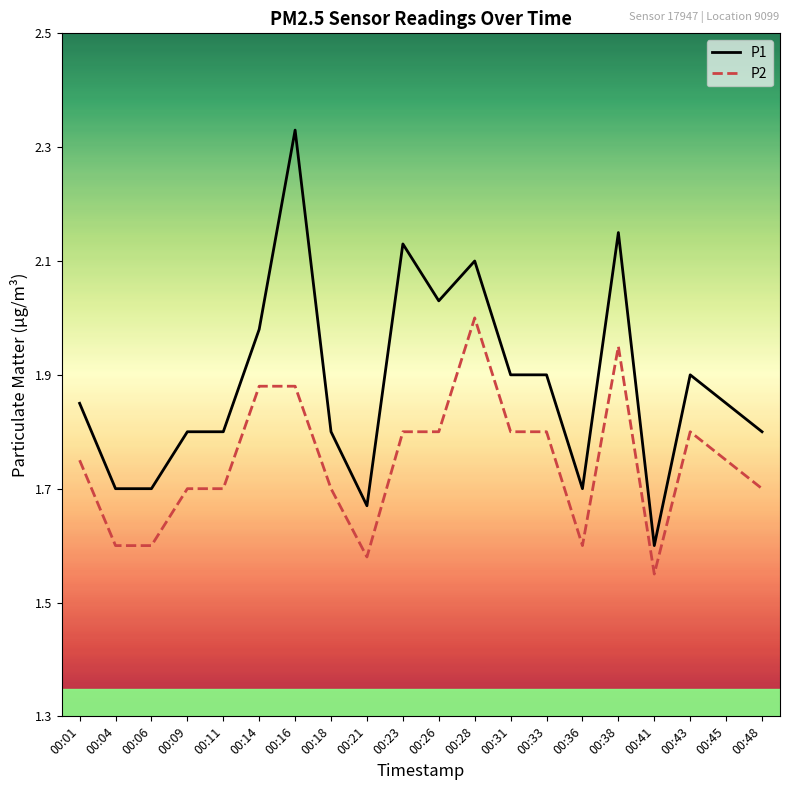

What is the sum of the P1 values at 00:04 and 00:41?

3.3